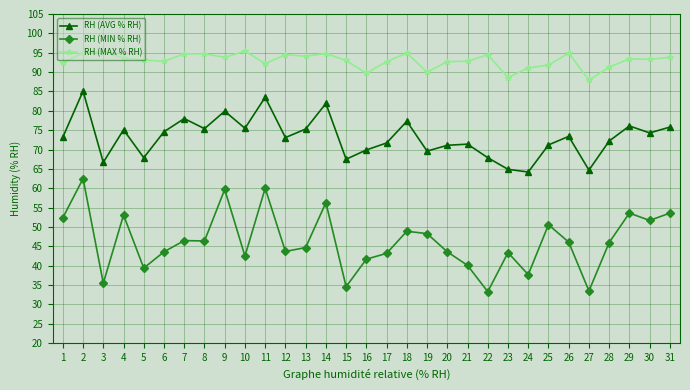

The RH (MAX % RH) series shows 38.3 at 13. True or false?

False